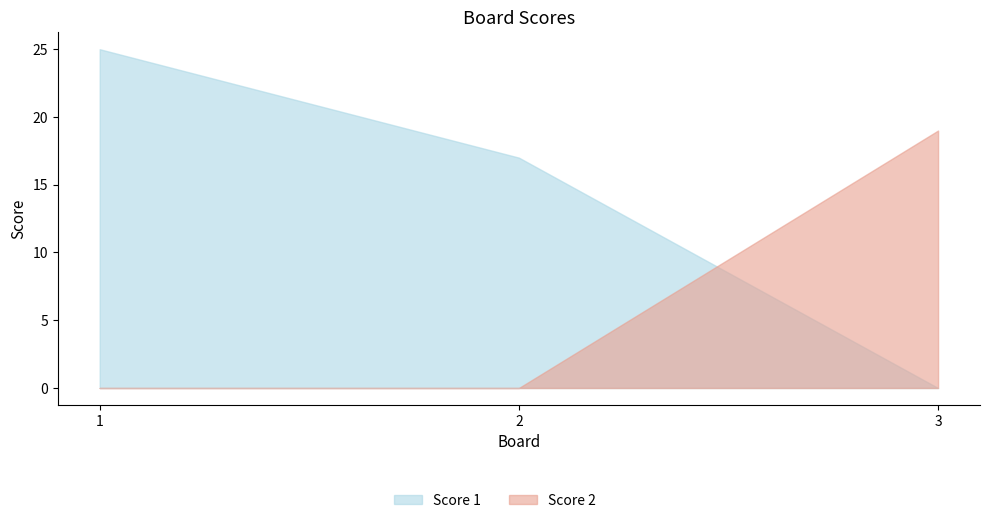

Where is Score 2 nearest to the value 9?

1